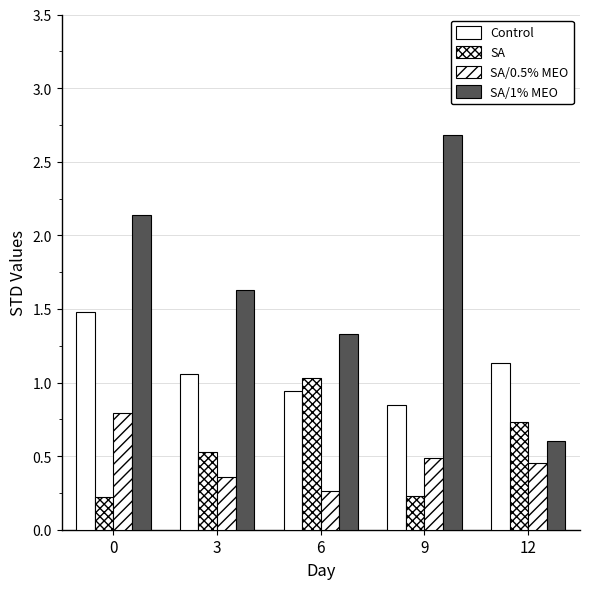

Reading left to right, extract all data points from this chart.

Control: 1.5	1.1	0.9	0.8	1.1
SA: 0.2	0.5	1.0	0.2	0.7
SA/0.5% MEO: 0.8	0.4	0.3	0.5	0.5
SA/1% MEO: 2.1	1.6	1.3	2.7	0.6